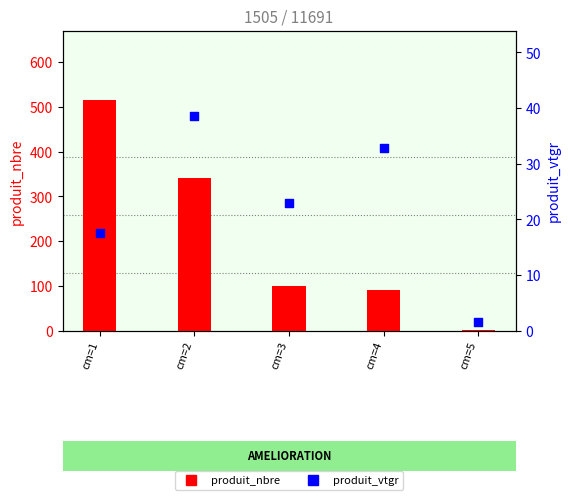

At how many categories does at least one series exceed 148?

2